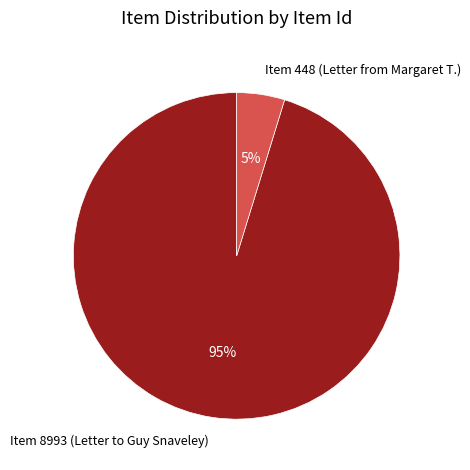

Rank the categories by value from lowest to highest.

Item 448 (Letter from Margaret T.), Item 8993 (Letter to Guy Snaveley)